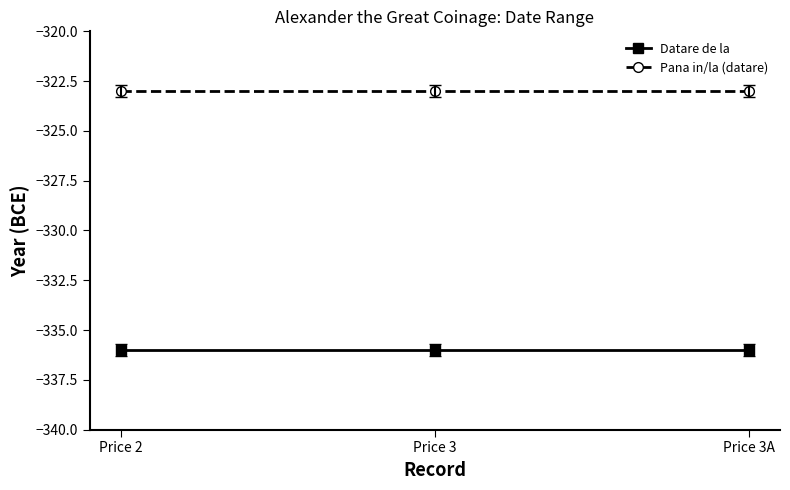

True or false: Pana in/la (datare) has a value of -173 at Price 3A.

False